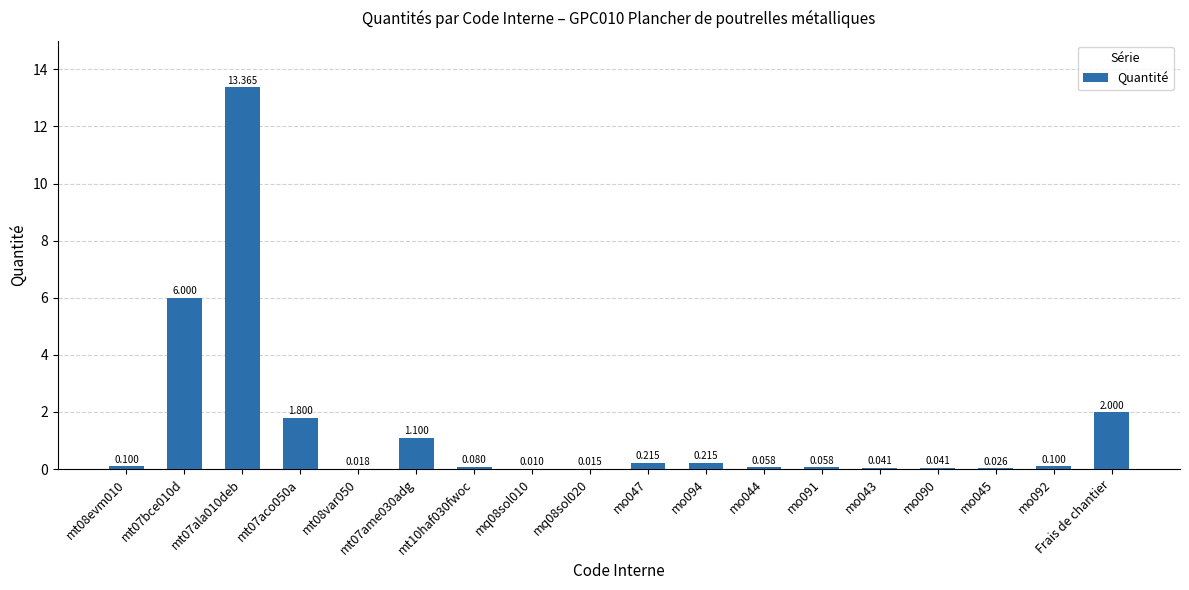

What is the change in value from mt07aco050a to mt08var050?

-1.8